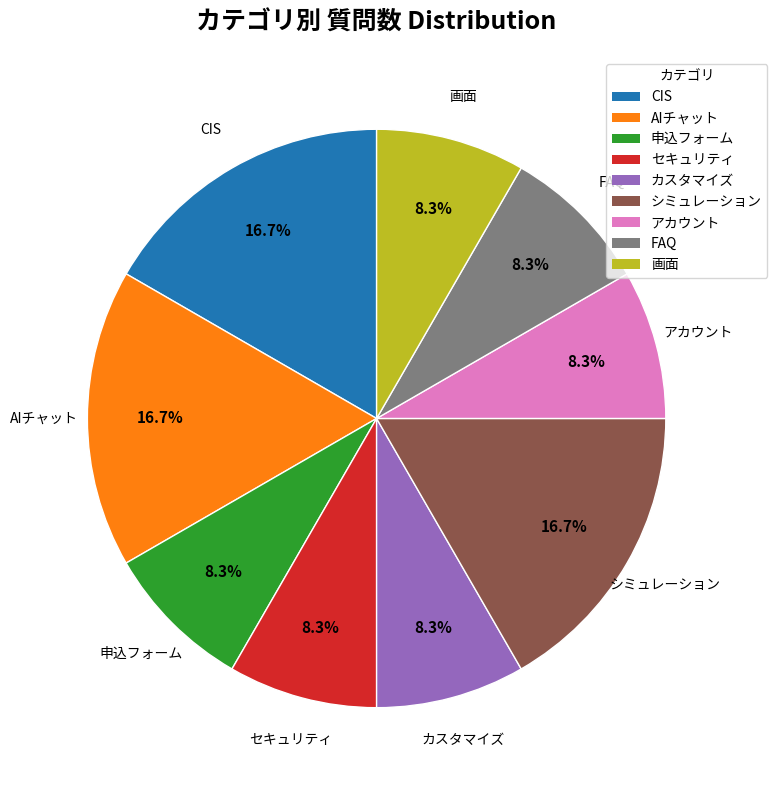

Is it true that CIS is 23% of the pie?

False